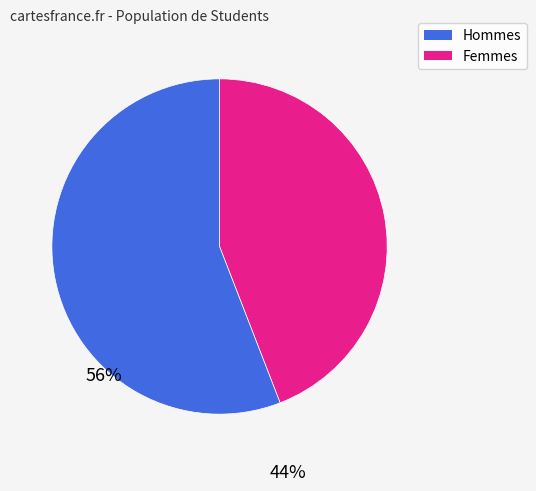

Is there a majority slice in this chart?

Yes